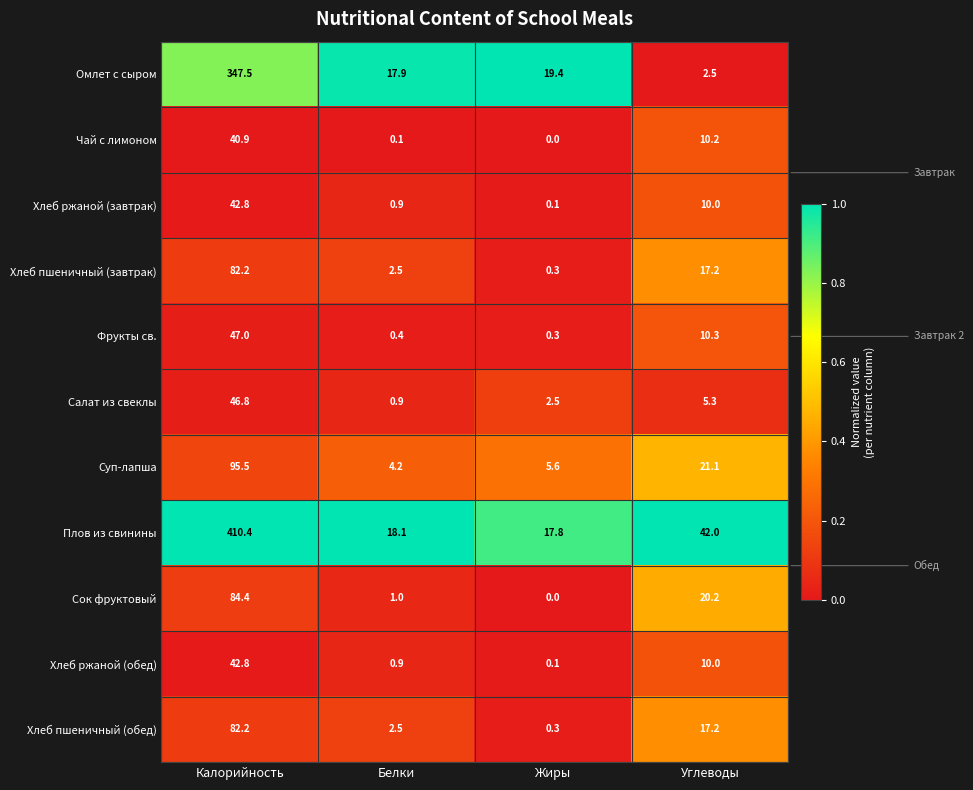

What is the difference between the highest and lowest values at Жиры?

19.4